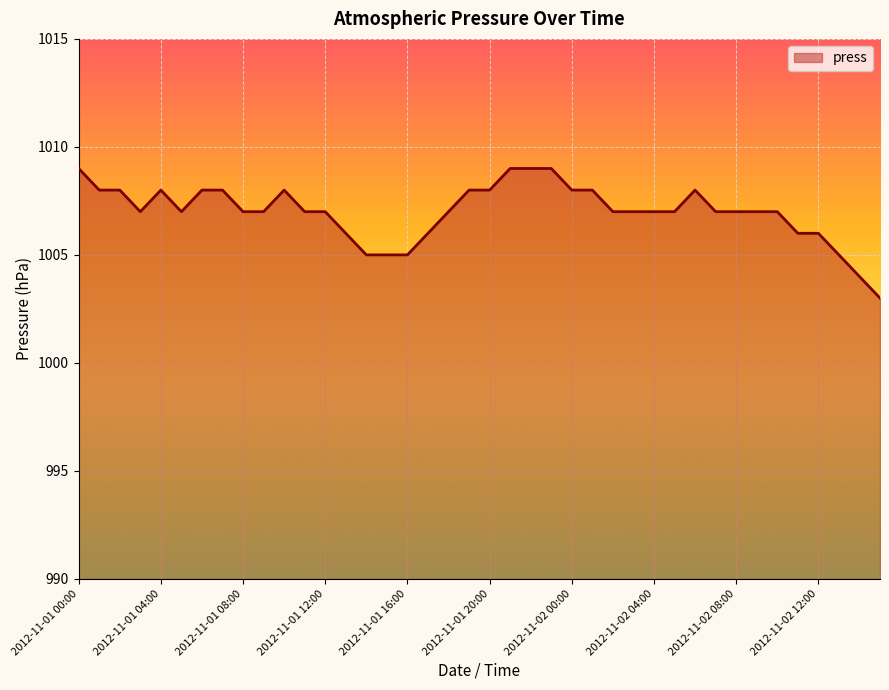

What is the difference between the maximum and second lowest values?

5